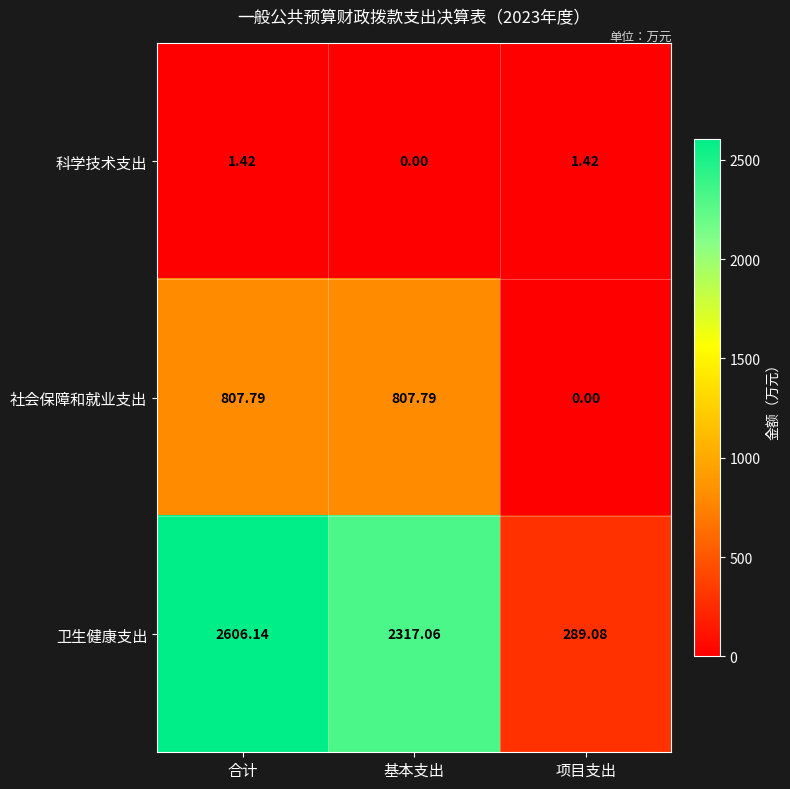

Which series has the widest spread of values?

卫生健康支出